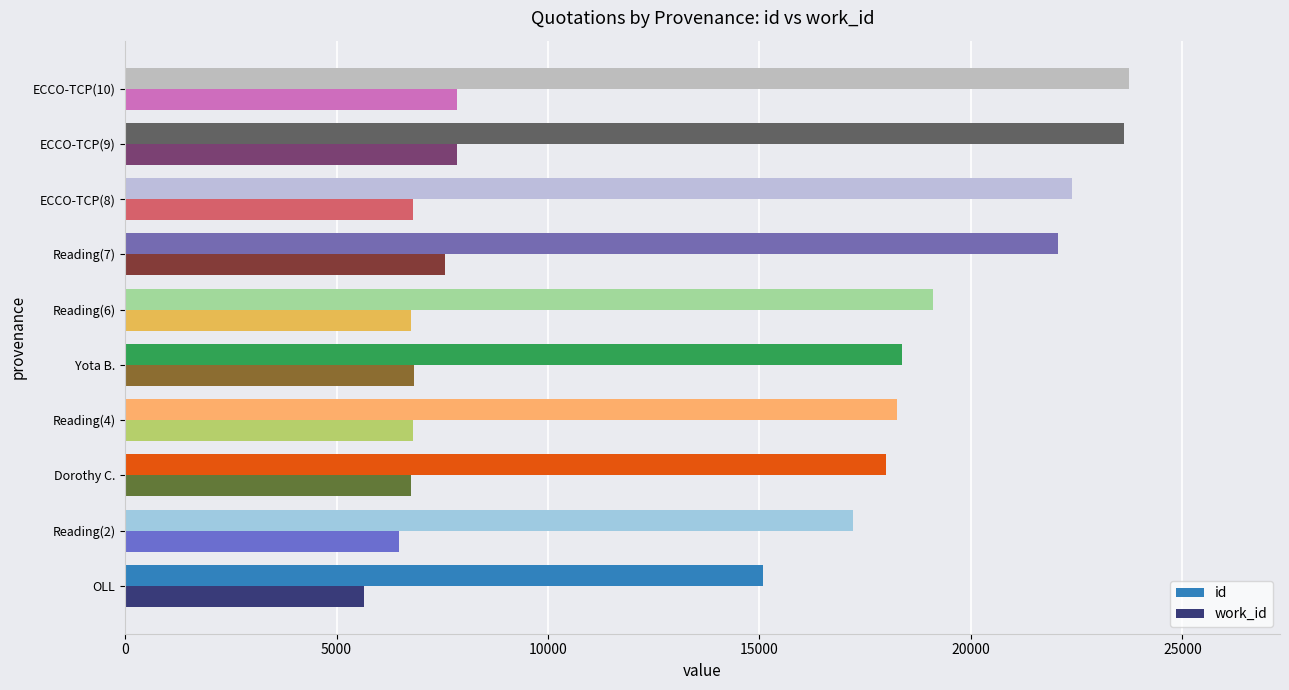

Which series has the largest total across all categories?

id